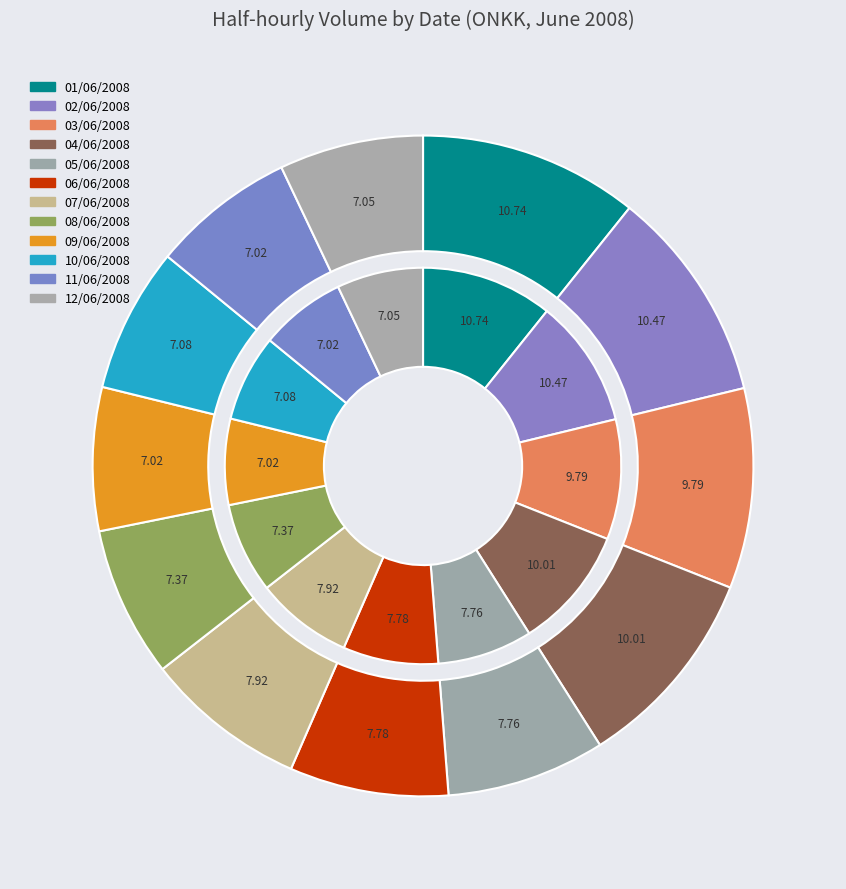

Does 02/06/2008 represent more than half of the total?

No